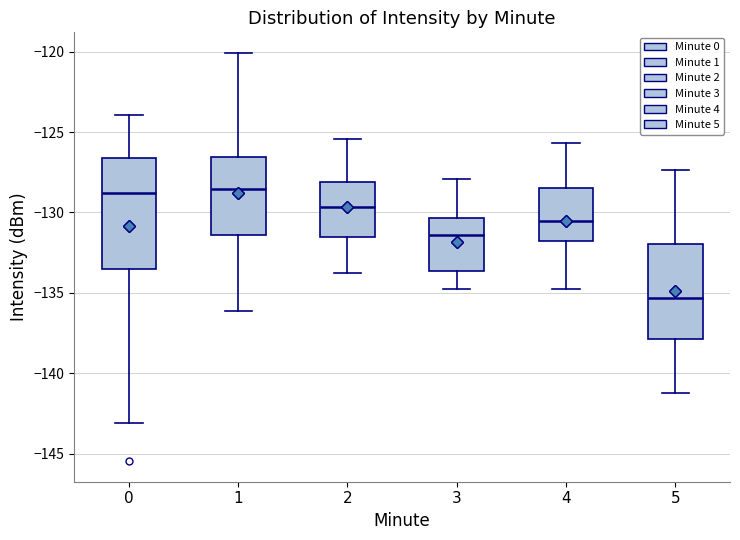

Comparing the boxes themselves (not the whiskers), which one is the tallest?

0